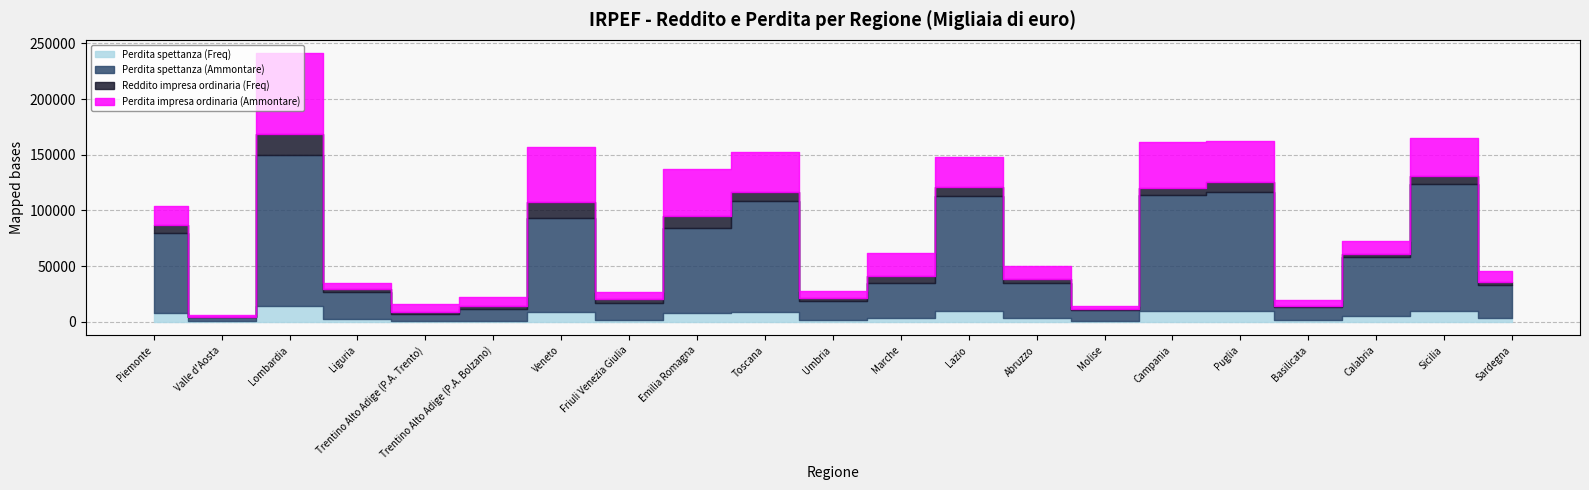

In Perdita impresa ordinaria (Ammontare), how many points are higher than both neighbors (excluding endpoints)?

6